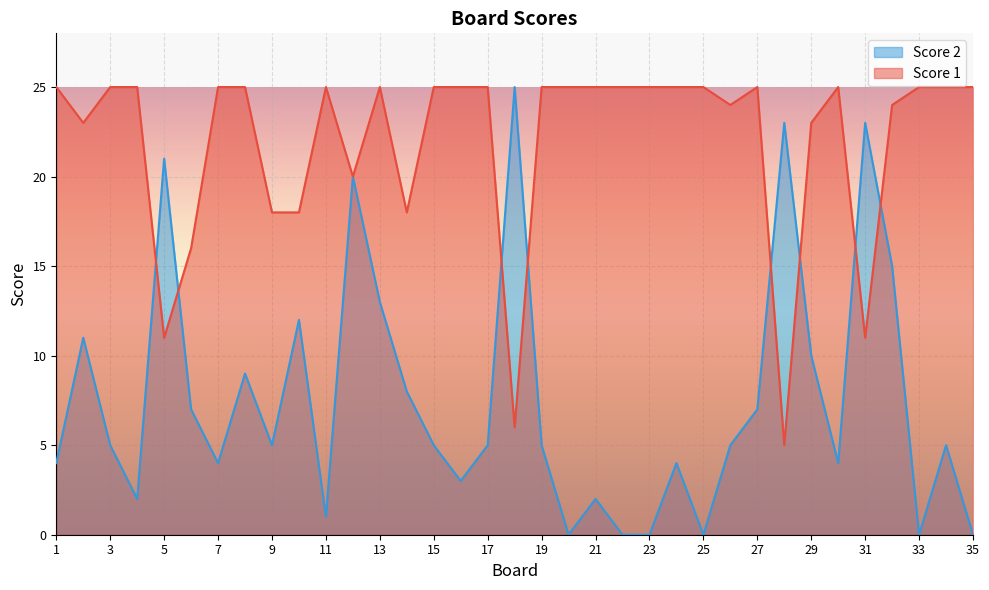

In Score 2, how many points are lower than both neighbors (excluding endpoints)?

9